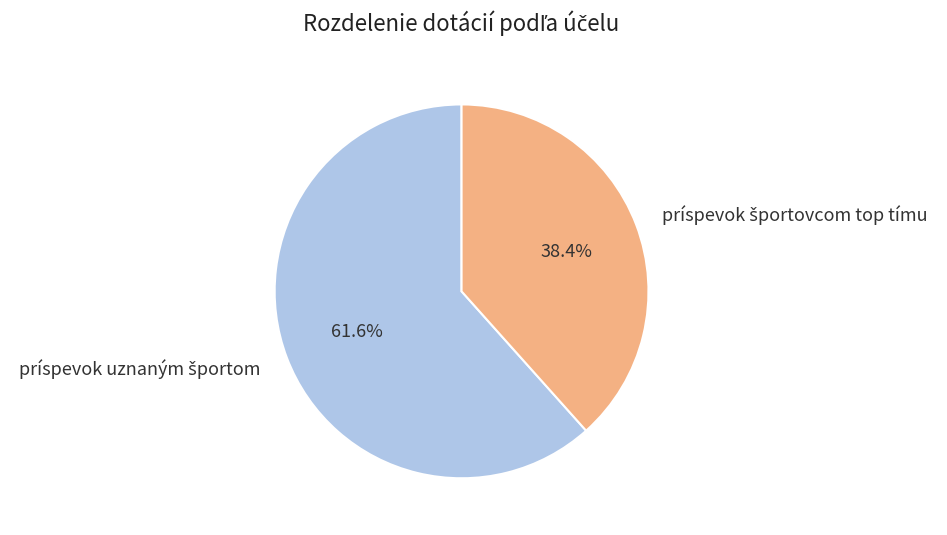

Is there any slice that represents more than half of the pie?

Yes